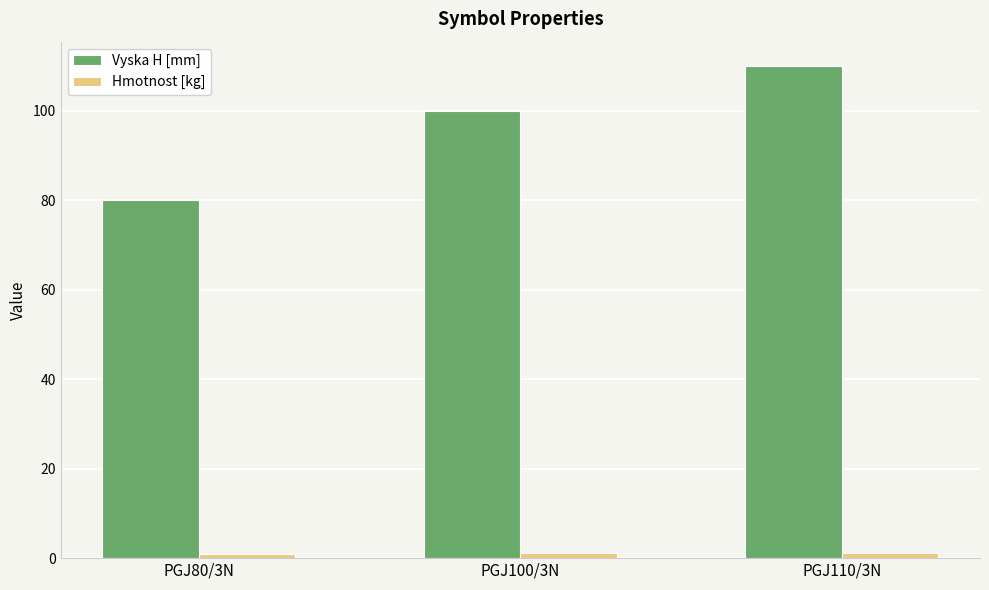

Count the Vyska H [mm] values in the range 80 to 110.

3